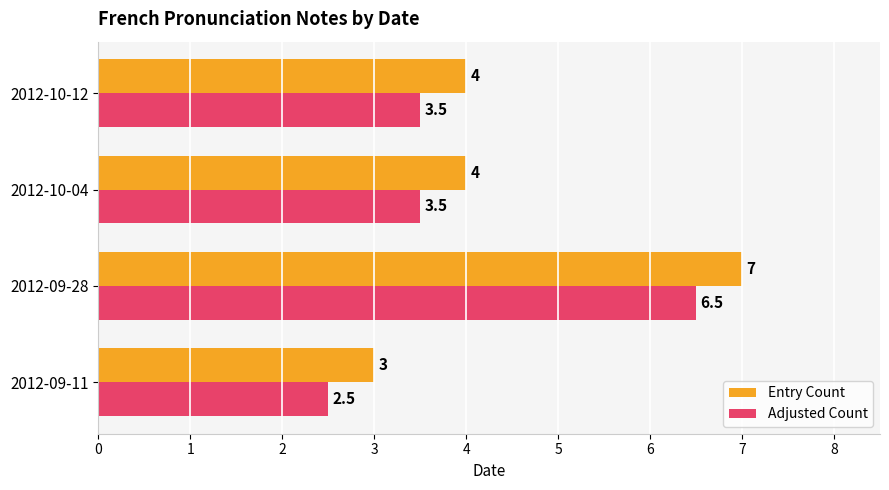

List the series in order of their peak value, highest first.

Entry Count, Adjusted Count